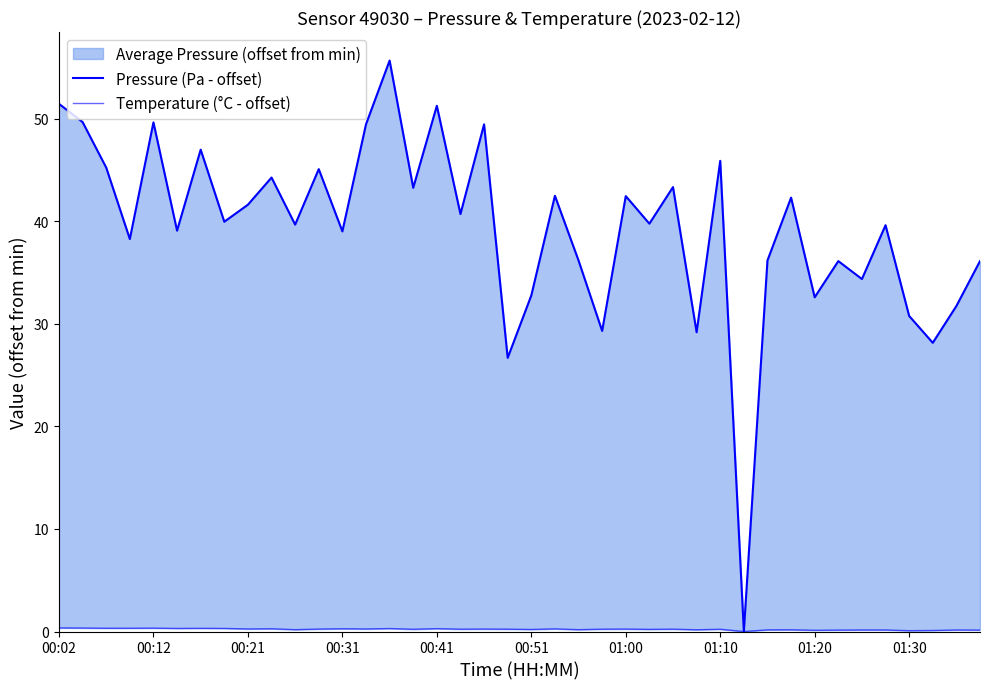

Where does the Pressure (Pa - offset) series first go above 39?

00:02